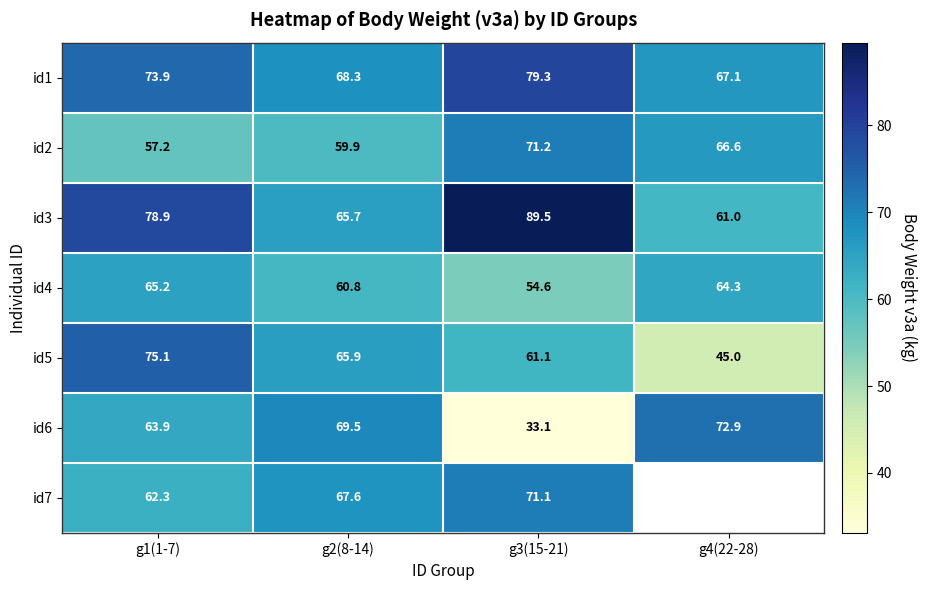

Read the id3 value at g4(22-28).

61.0